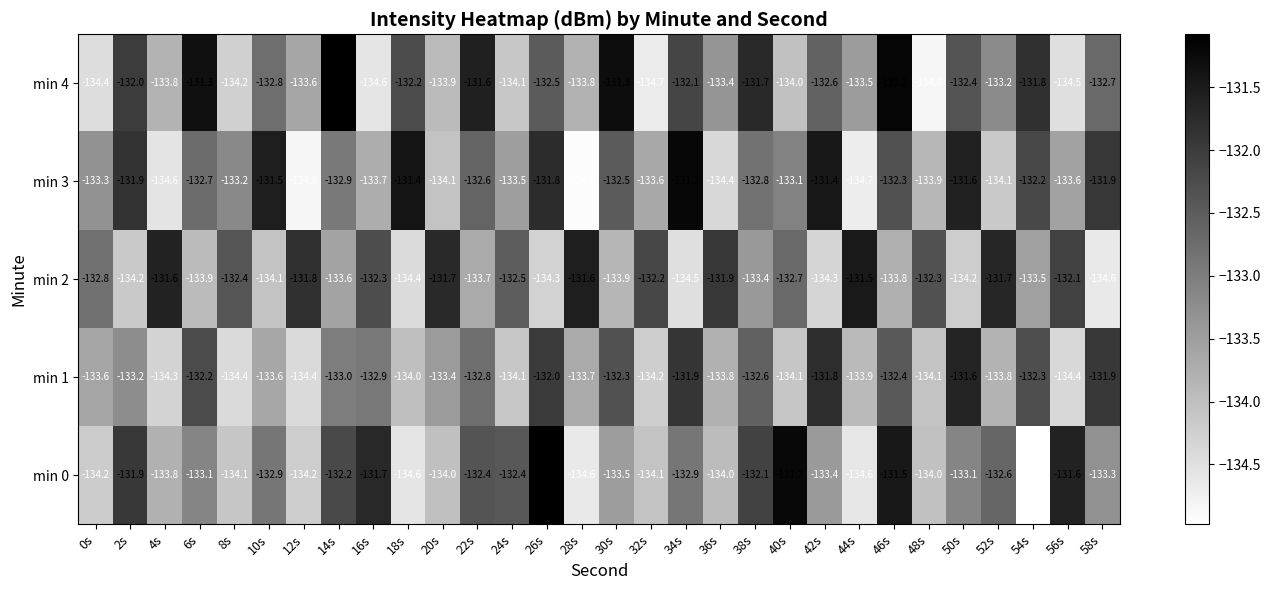

What is the maximum value for min 1?

-131.6